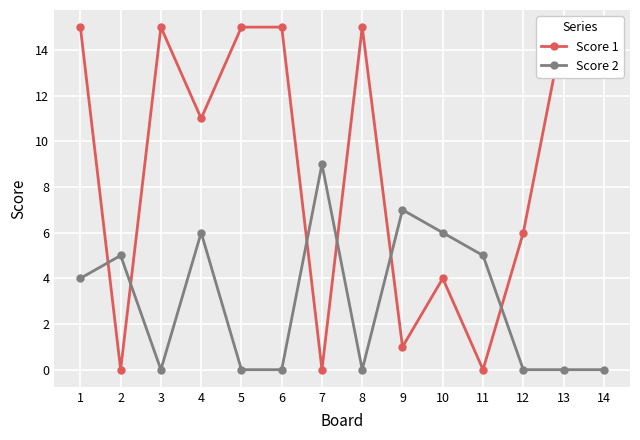

What is the sum of the Score 1 values at 8 and 6?

30